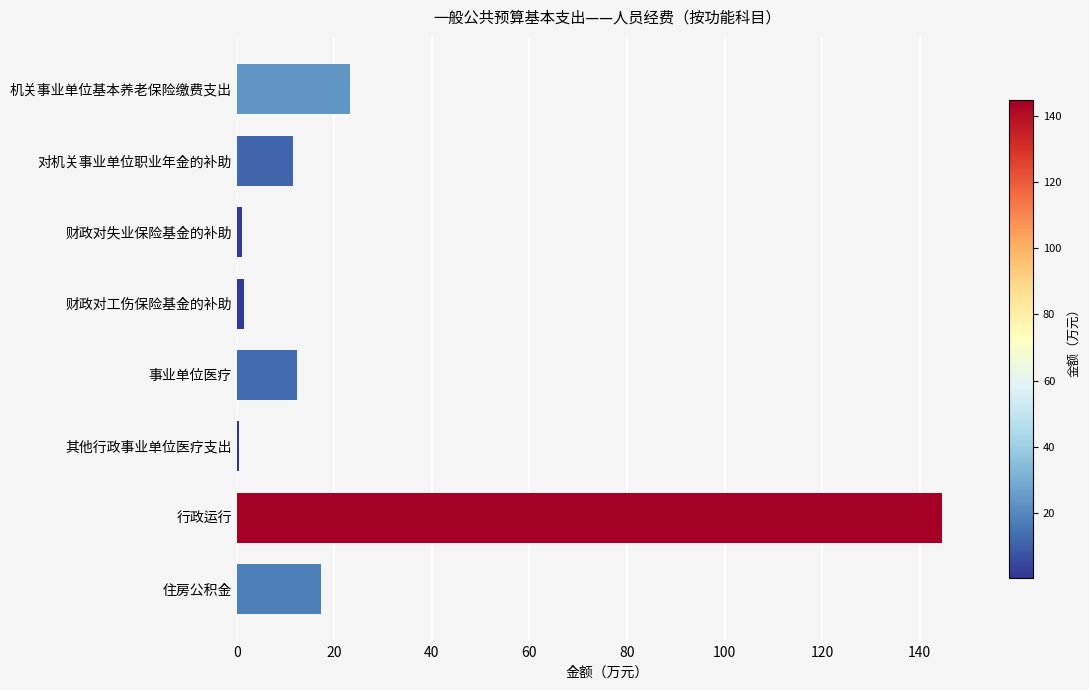

What is the sum of all values?

211.7